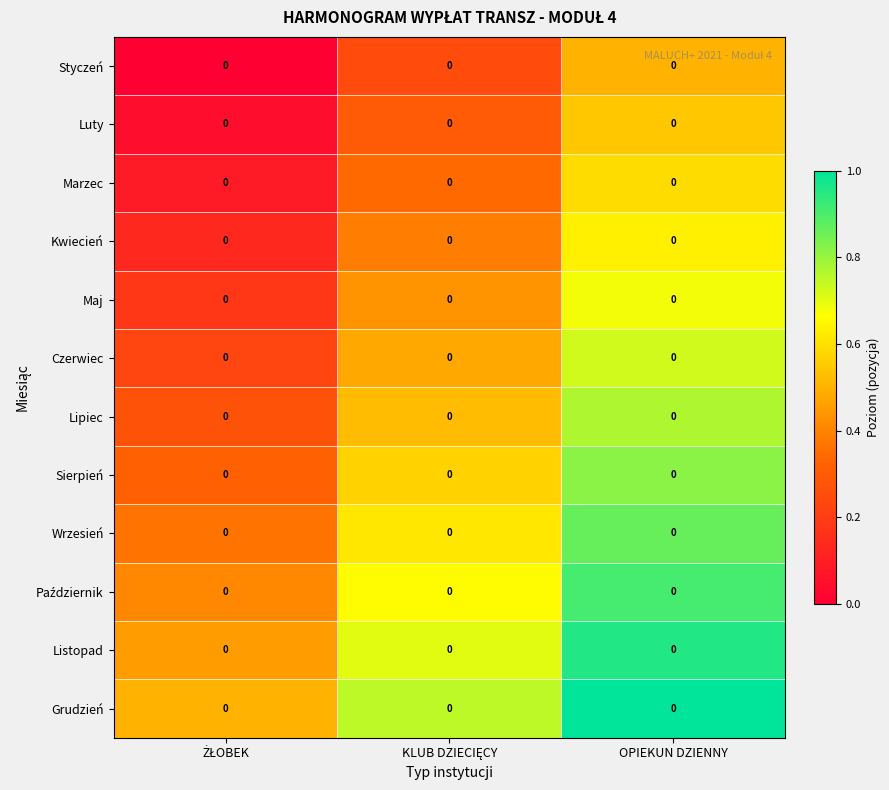

What is the maximum value for Sierpień?

0.8